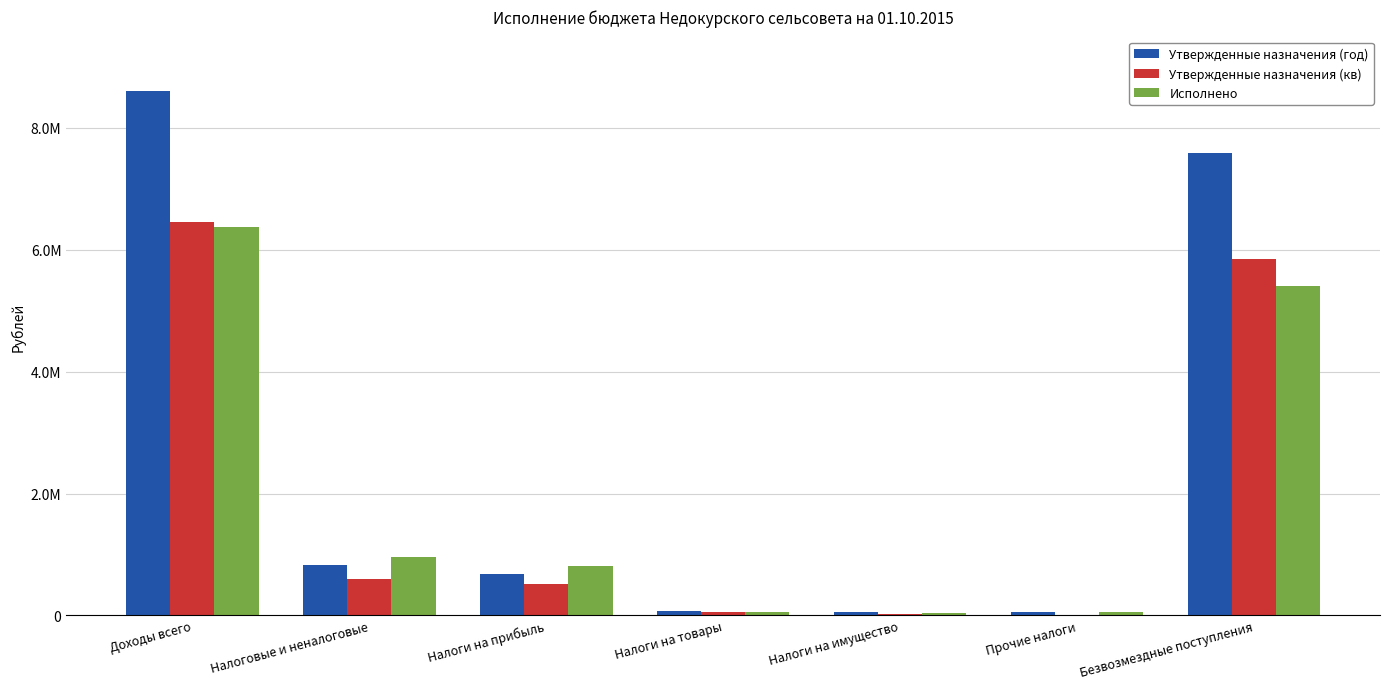

At which label does Утвержденные назначения (год) reach its minimum?

Налоги на имущество